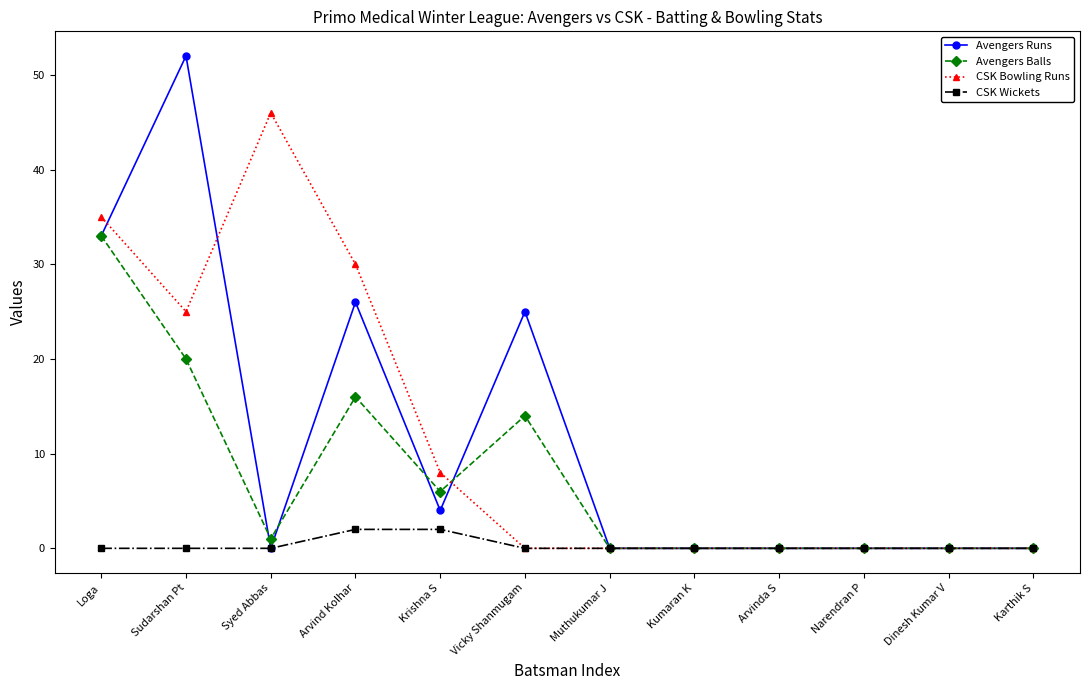

Reading left to right, list all the values displayed in this chart.

Avengers Runs: 33	52	0	26	4	25	0	0	0	0	0	0
Avengers Balls: 33	20	1	16	6	14	0	0	0	0	0	0
CSK Bowling Runs: 35	25	46	30	8	0	0	0	0	0	0	0
CSK Wickets: 0	0	0	2	2	0	0	0	0	0	0	0